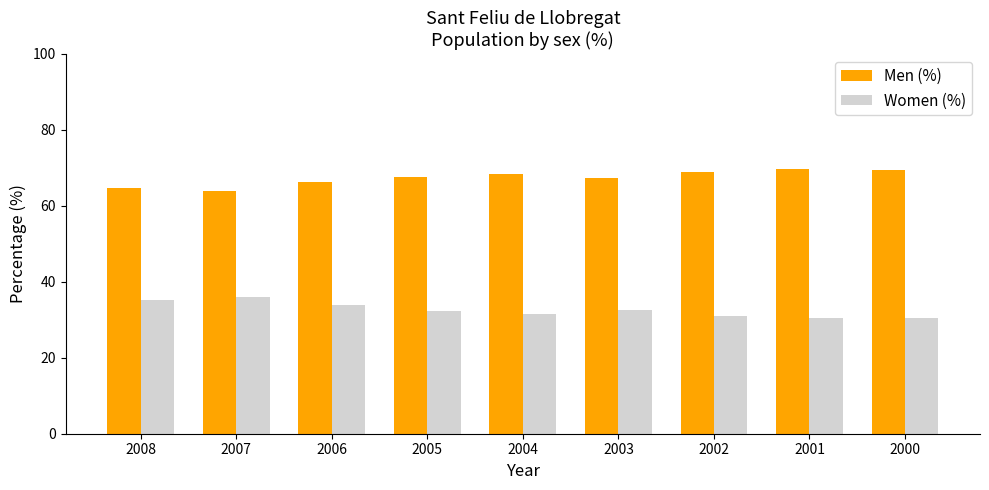

What is the lowest value of the Women (%) series?

30.4